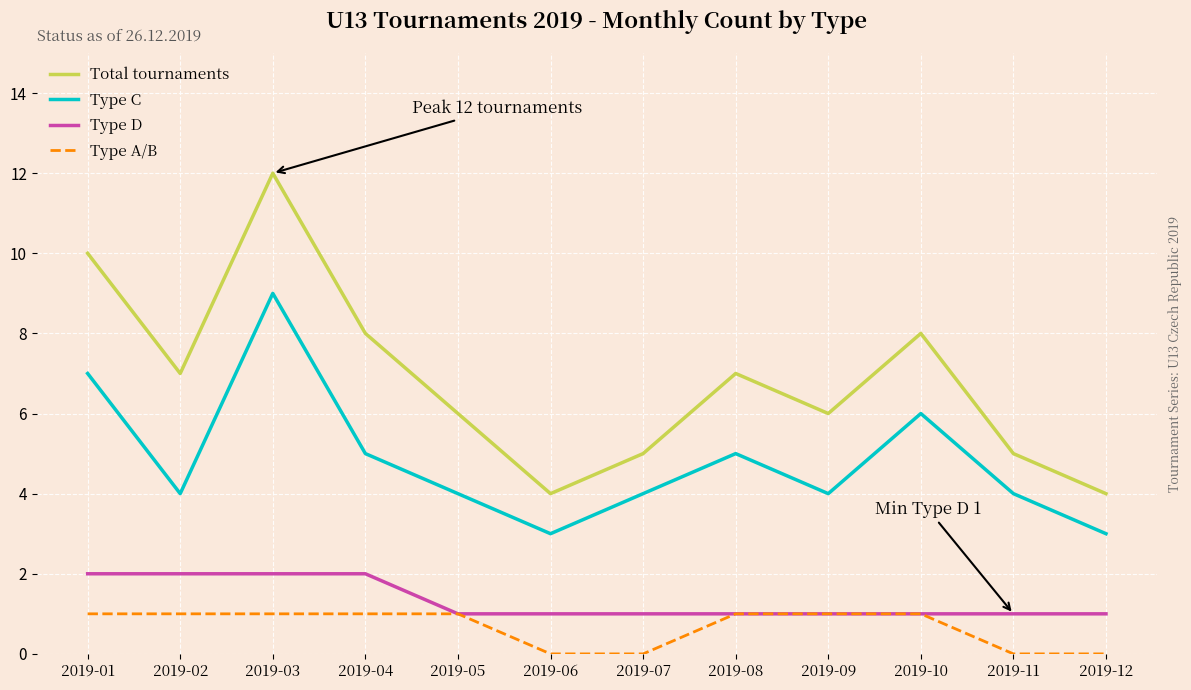

Which category has the highest value in the Total tournaments series?

2019-03